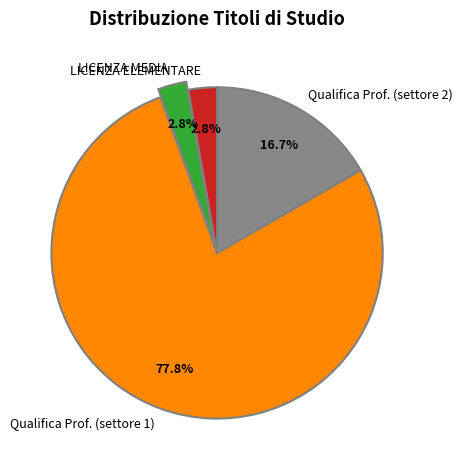

Does any single category account for the majority?

Yes